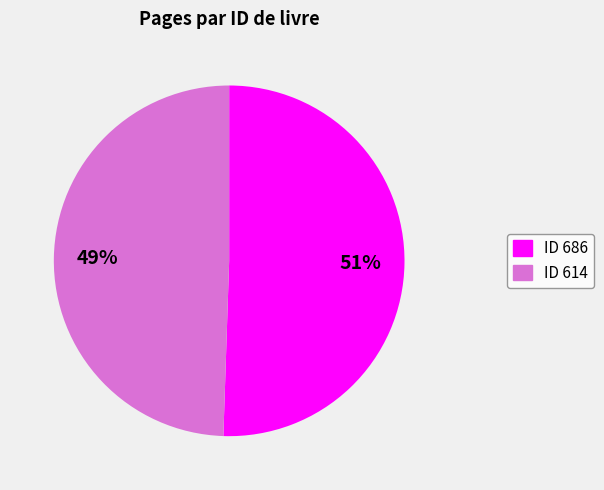

Is there any slice that represents more than half of the pie?

Yes